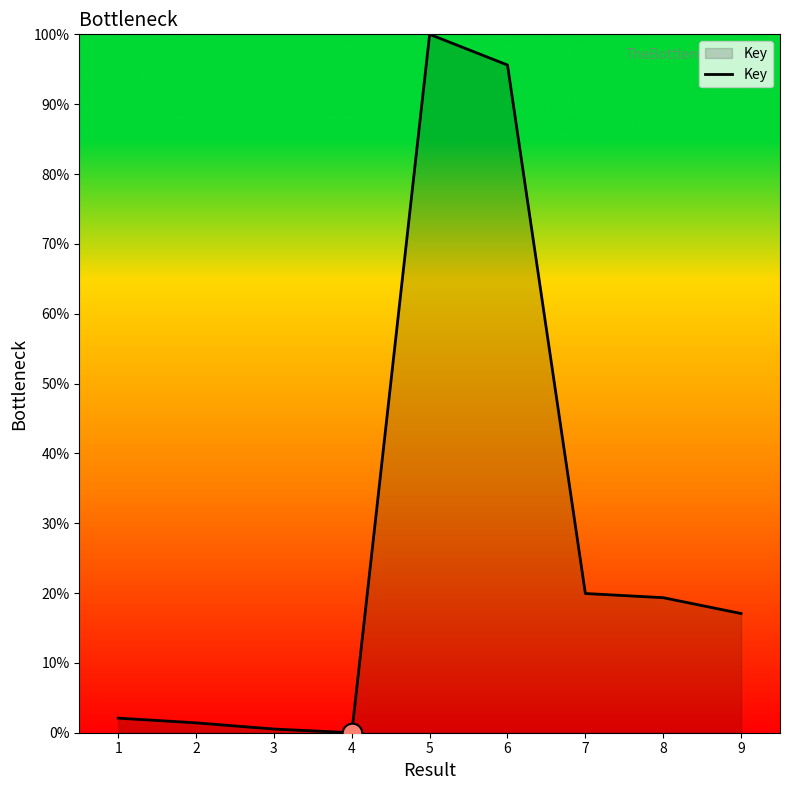

Which has a higher value, 2 or 7?

7